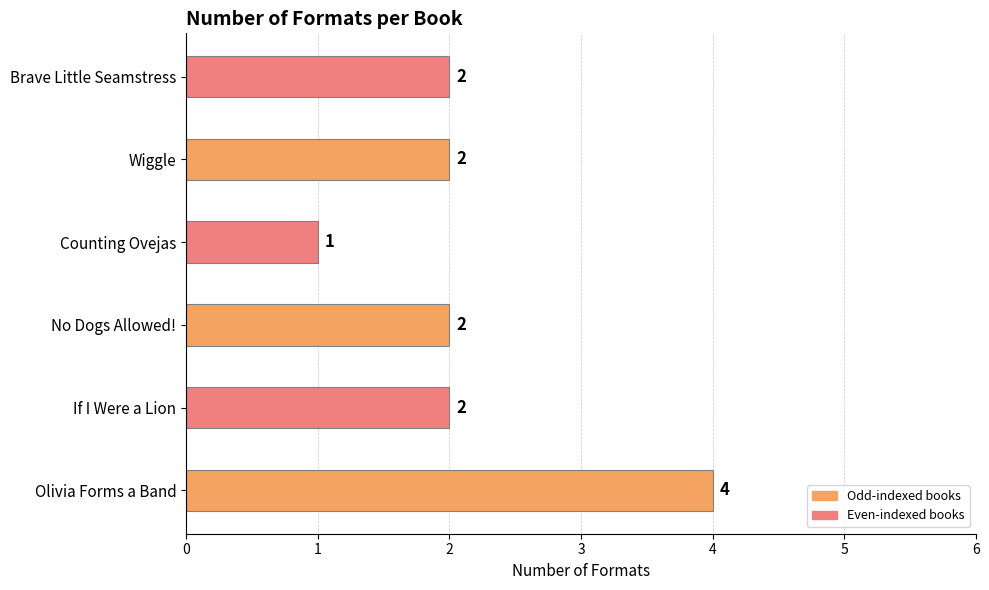

What is the sum of all values?

13